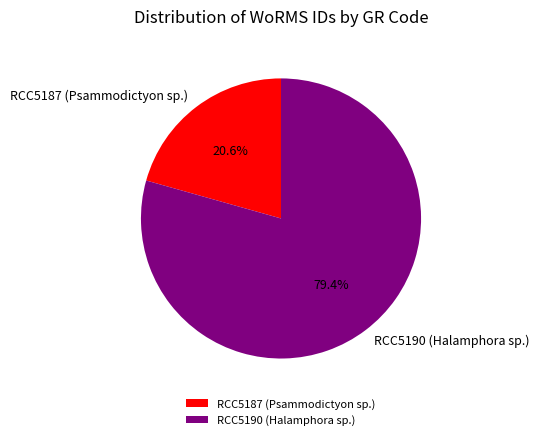

To the nearest percent, what is the average slice percentage?

50%